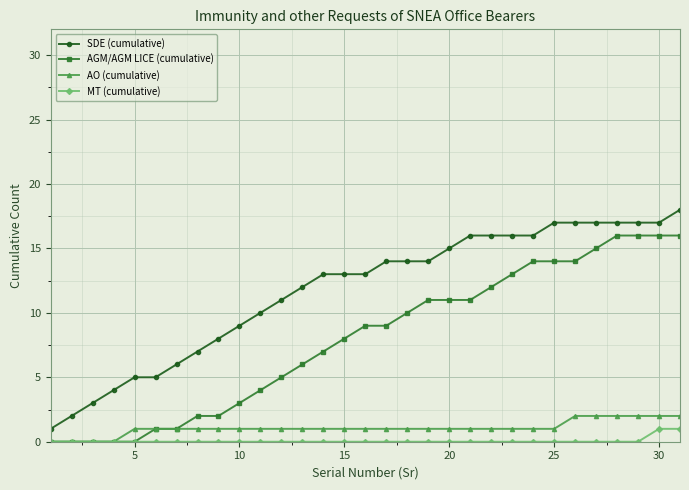

What is the maximum value shown in the chart?

18